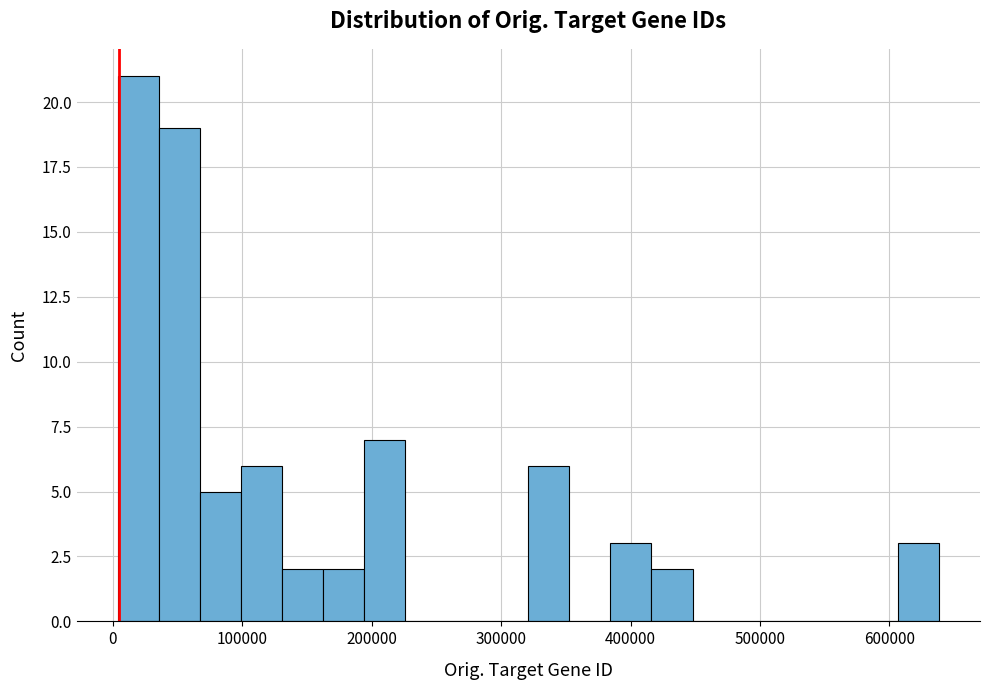

Read against the x-axis, roughly where is the centre of the tallest bar?

20000